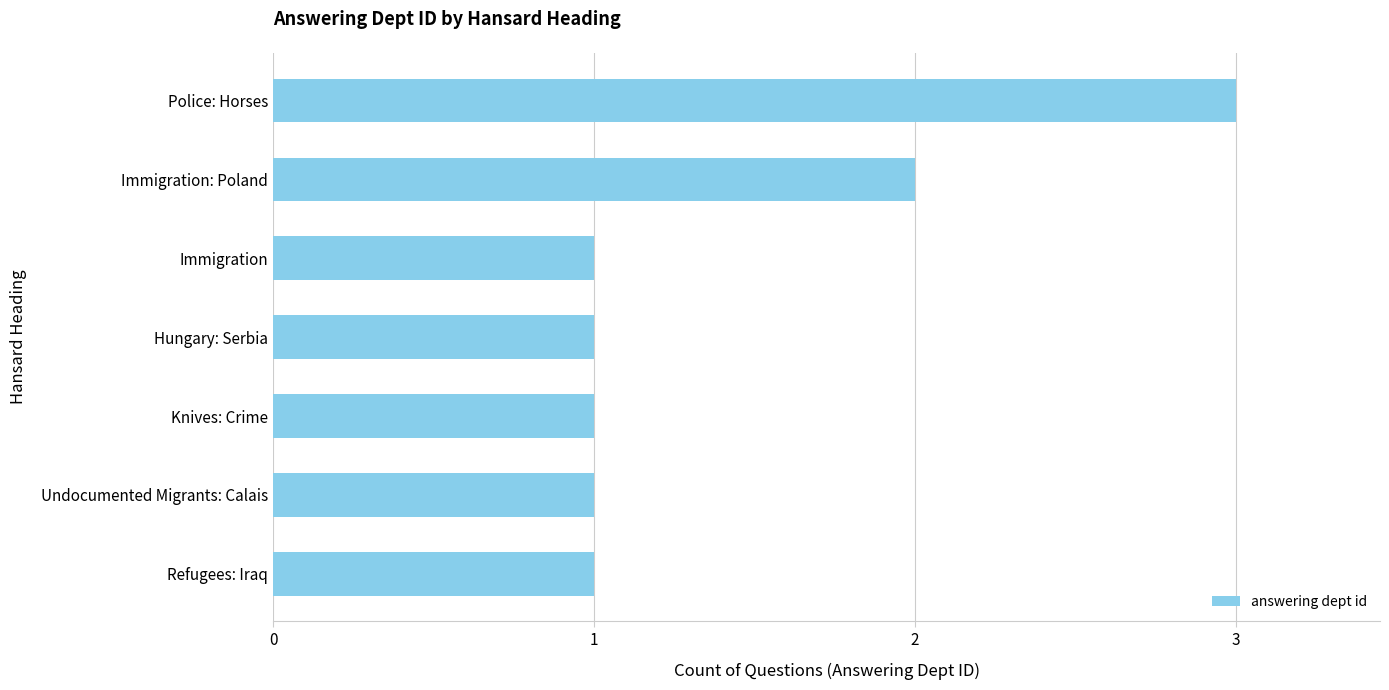

Reading bottom to top, list all the values displayed in this chart.

Refugees: Iraq=1	Undocumented Migrants: Calais=1	Knives: Crime=1	Hungary: Serbia=1	Immigration=1	Immigration: Poland=2	Police: Horses=3